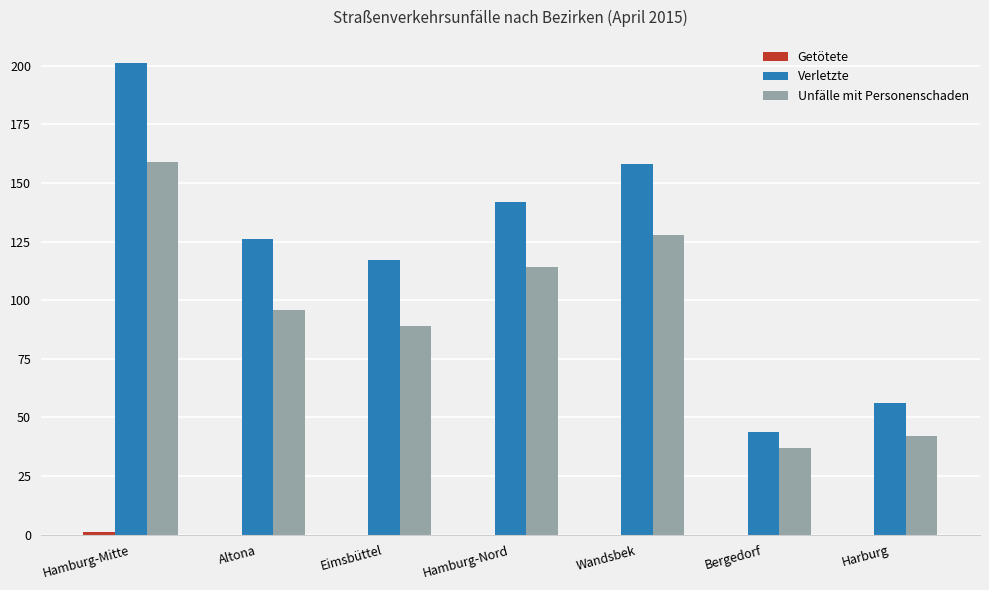

True or false: Unfälle mit Personenschaden has a value of 128 at Wandsbek.

True